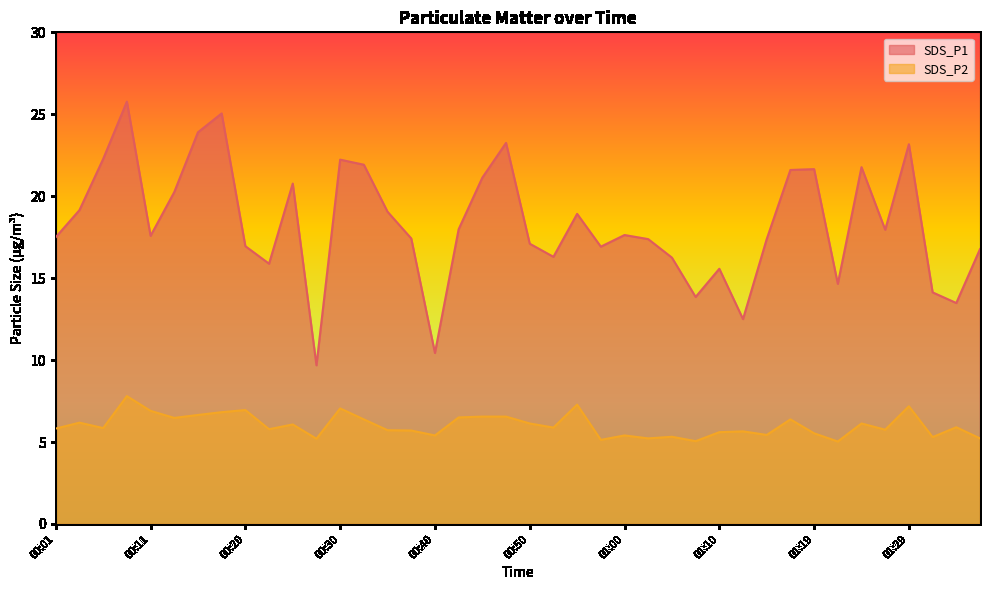

True or false: SDS_P1 has a value of 20.8 at 00:25.

True